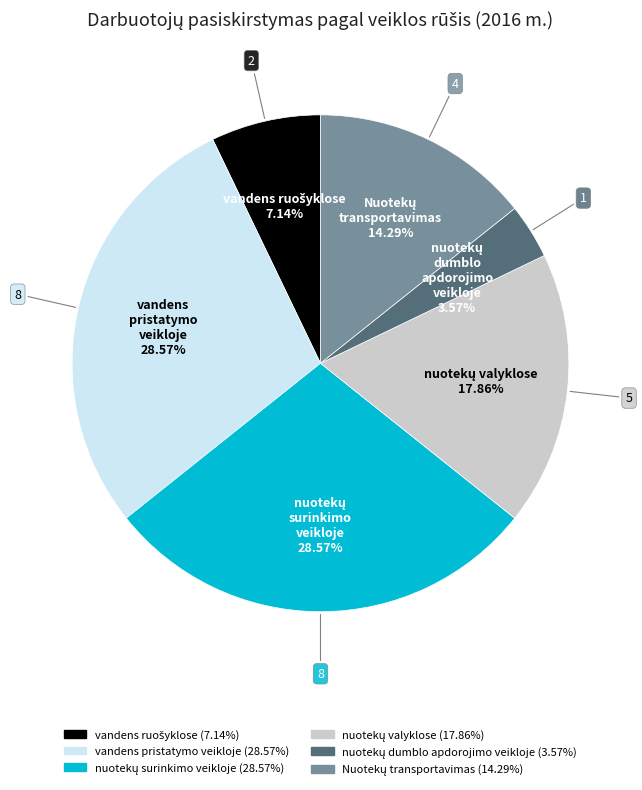

Is there a majority slice in this chart?

No